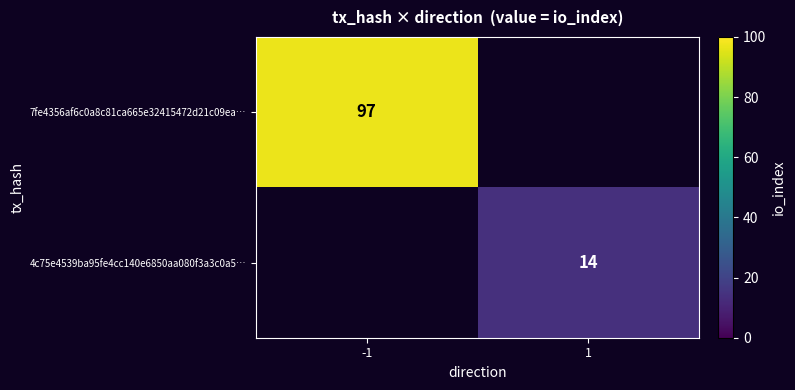

What is the greatest value displayed?

97.0